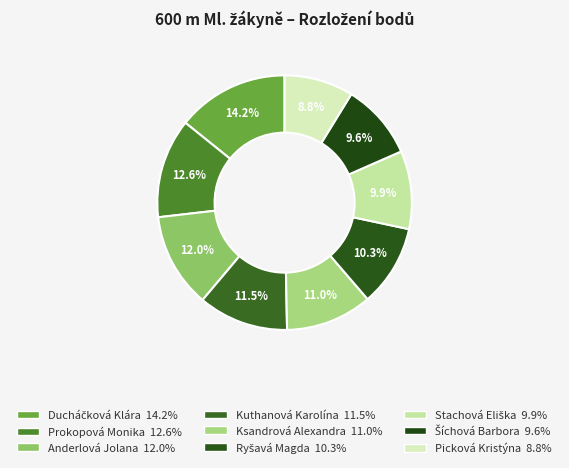

How many segments does this pie chart have?

9